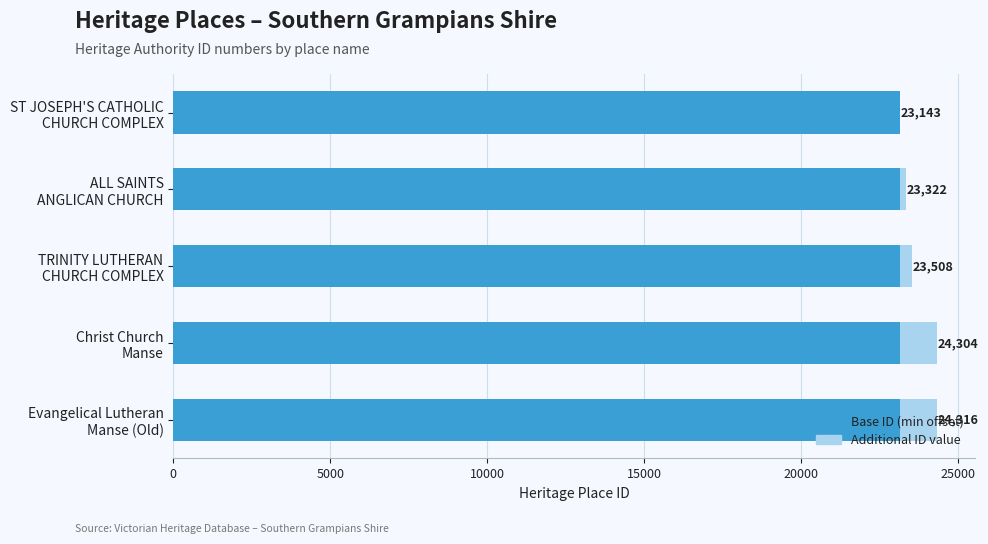

What are all the series names shown in the legend?

Base ID (min offset), Additional ID value